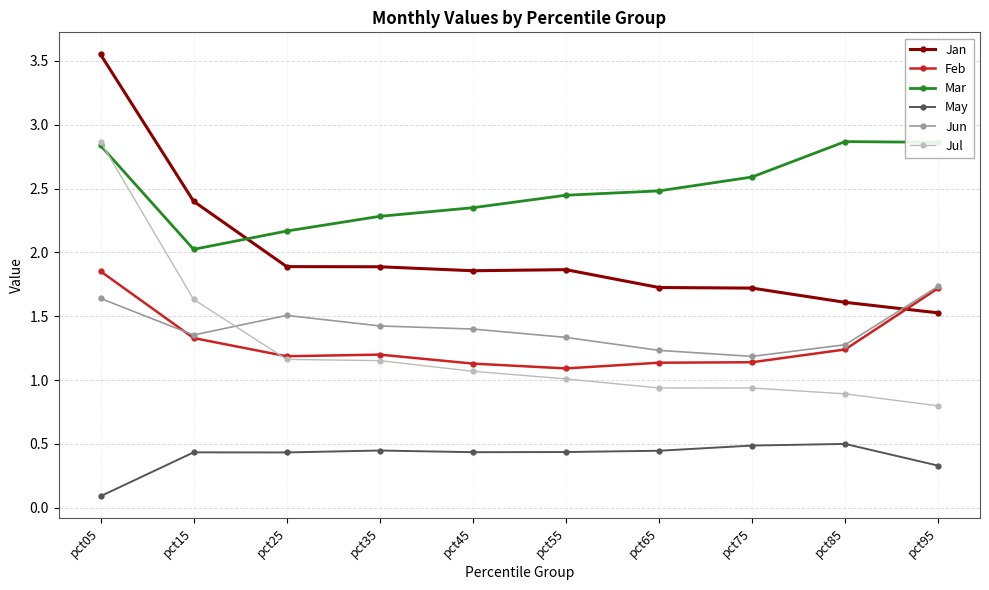

At which category does Jun reach its first local peak?

pct25